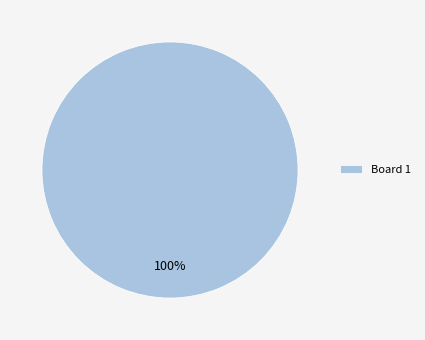

To the nearest percent, what portion does Board 1 represent?

100%